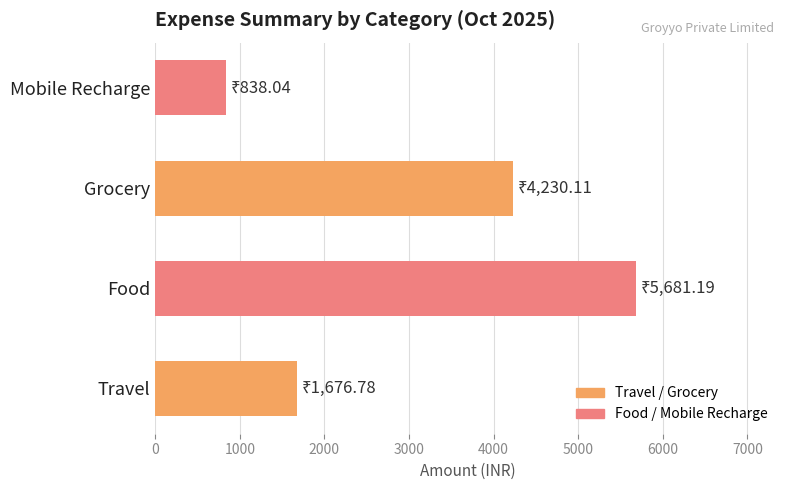

How many bars are there in total?

4